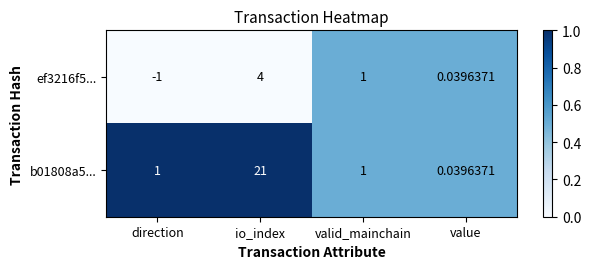

At which category is the sum across all series the highest?

io_index